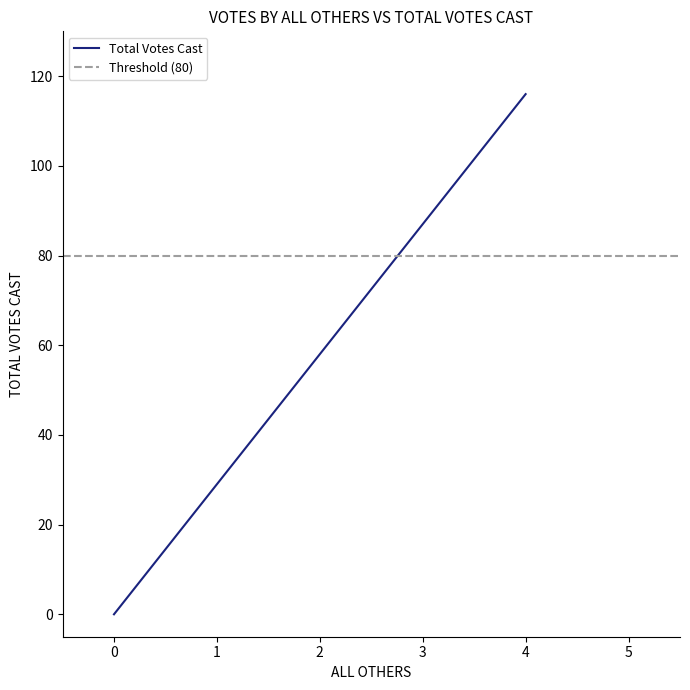

How many distinct data groups are displayed?

1